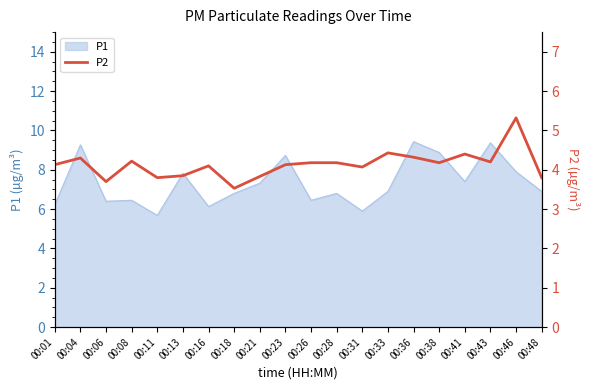

The value at 00:28 is 2.6. True or false?

False